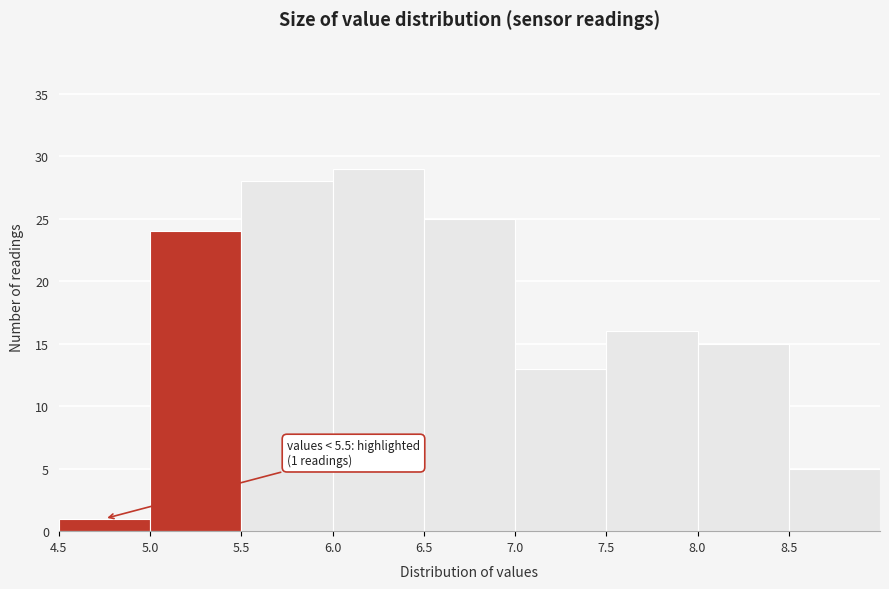

Which range on the x-axis has the tallest bar?

6.0 to 6.5